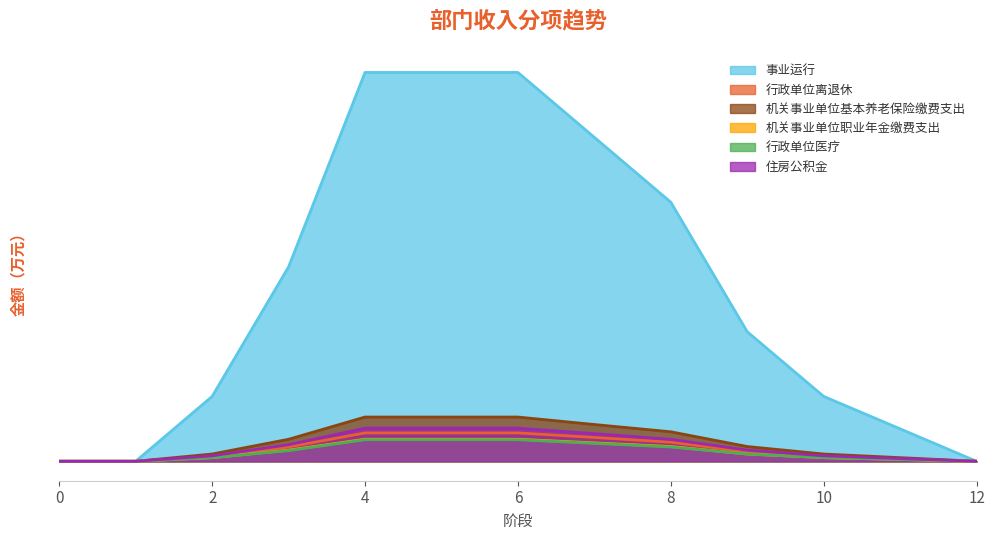

What is the difference between the maximum and minimum values in the 机关事业单位职业年金缴费支出 series?

9.7